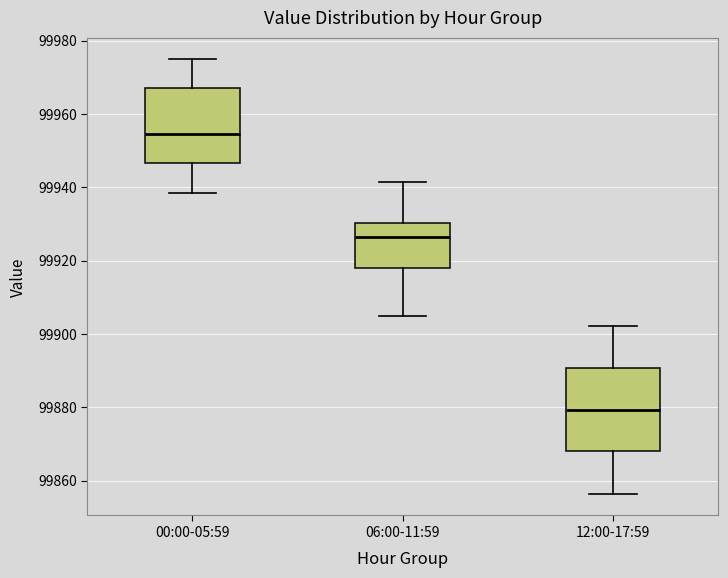

Where is the lower edge of the box for 06:00-11:59 on the y-axis? The values are not printed on the chart, so give them approximately, as read against the axis.

99918